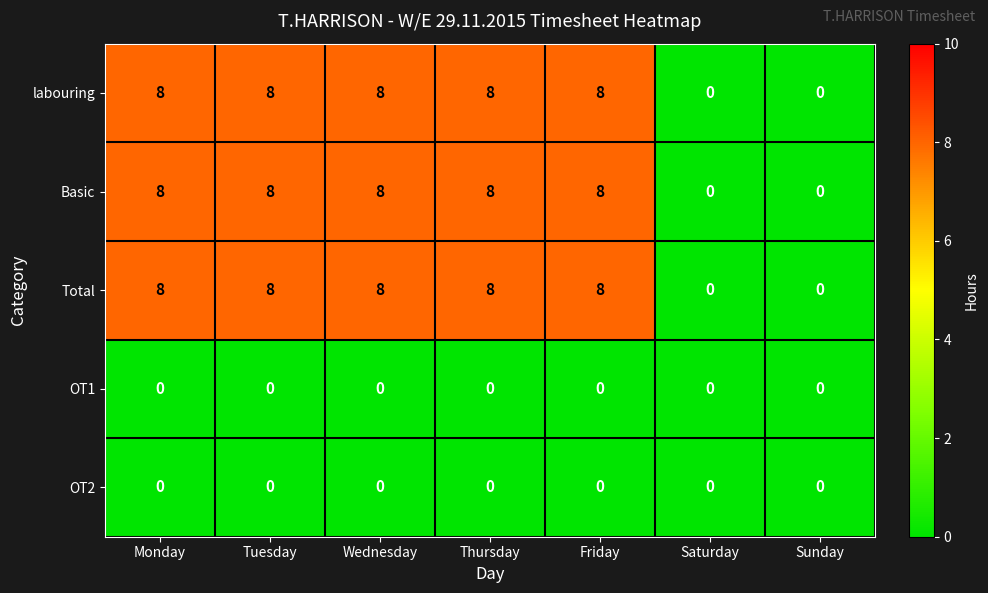

What is the maximum value shown in the chart?

8